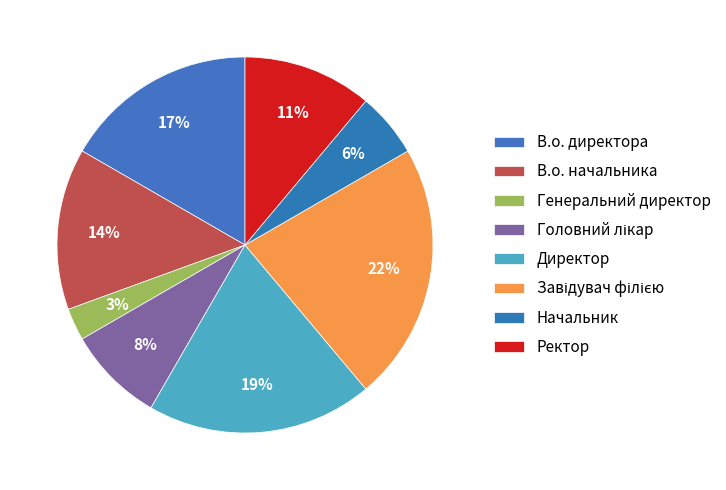

How many segments does this pie chart have?

8